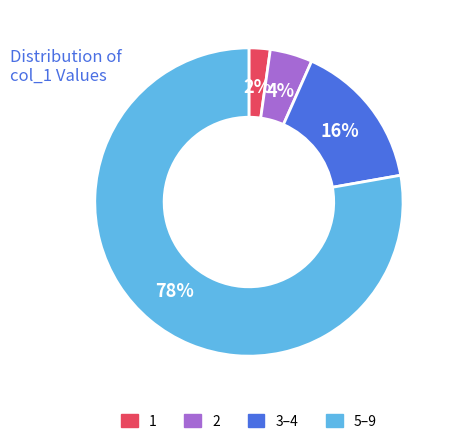

Does any single category account for the majority?

Yes